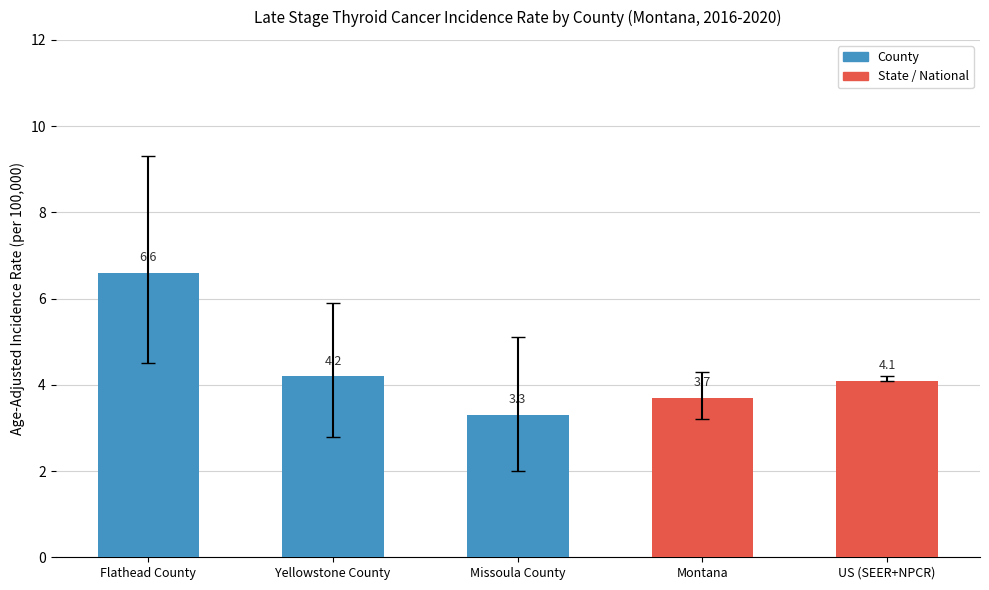

What is the change in value from Yellowstone County to US (SEER+NPCR)?

-0.1